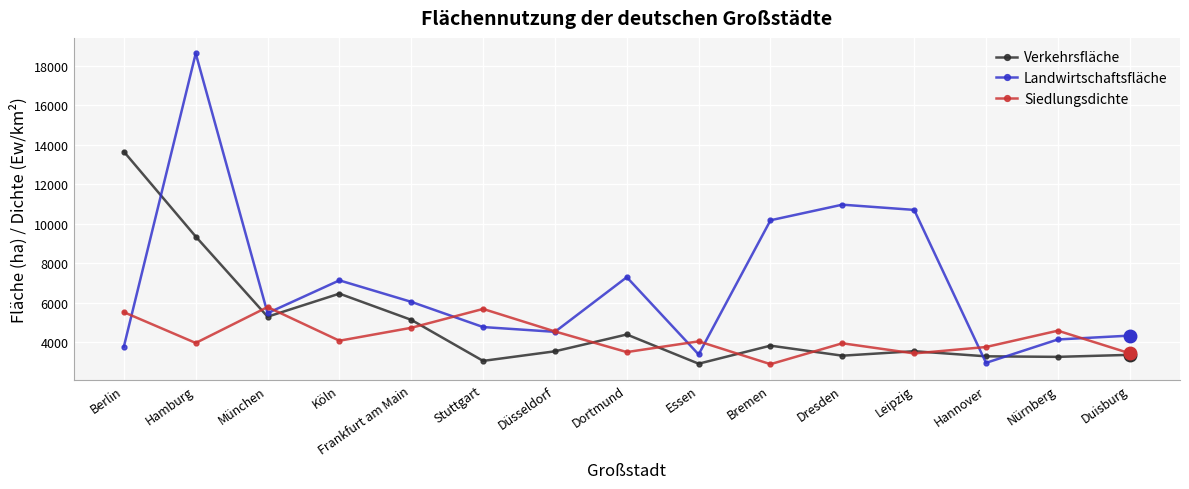

How many lines are shown in the chart?

3